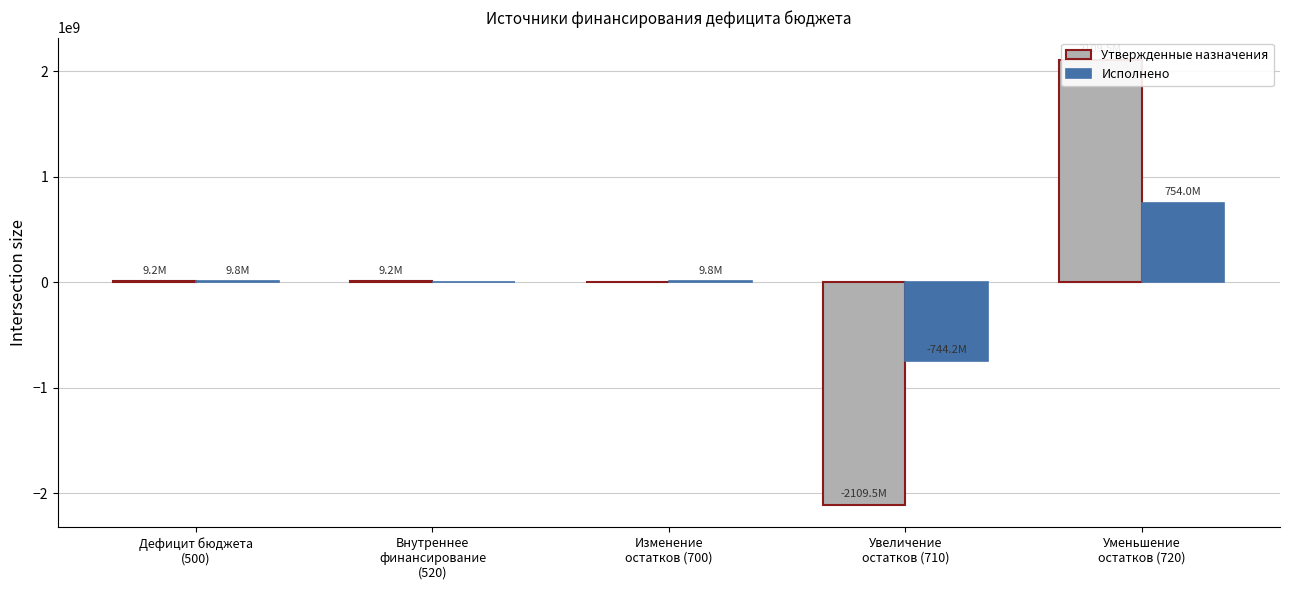

Which series has the widest spread of values?

Утвержденные назначения